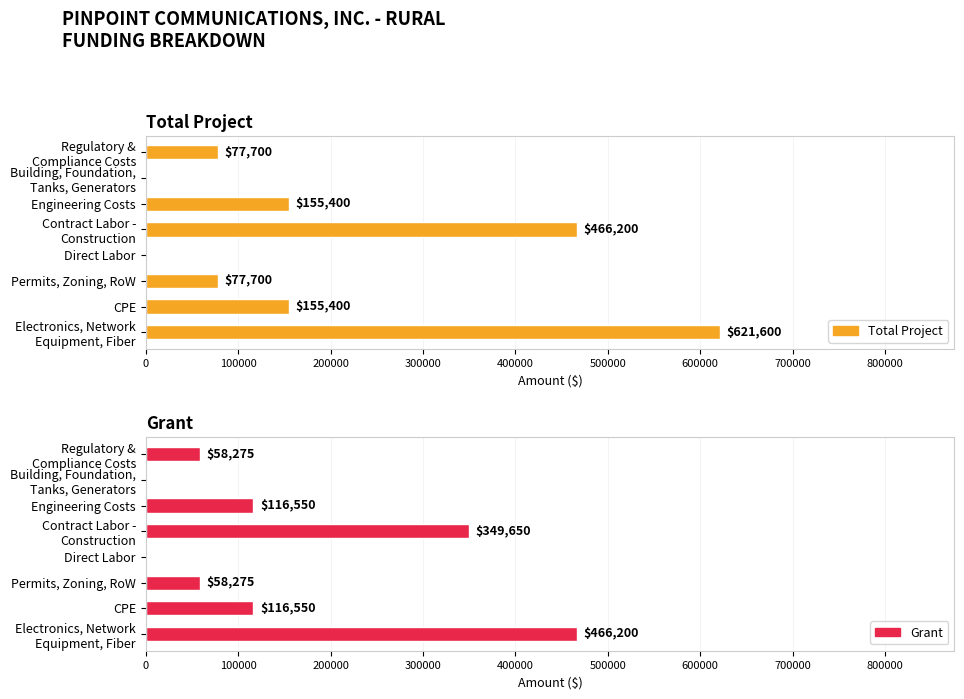

Count the number of categories in the chart.

8